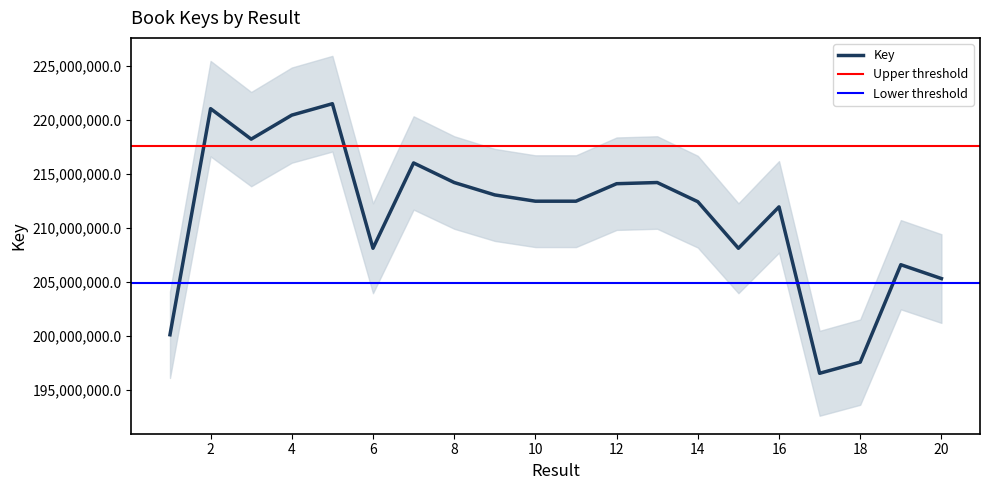

Rank the categories by value from lowest to highest.

17, 18, 1, 20, 19, 15, 6, 16, 14, 10, 11, 9, 12, 13, 8, 7, 3, 4, 2, 5